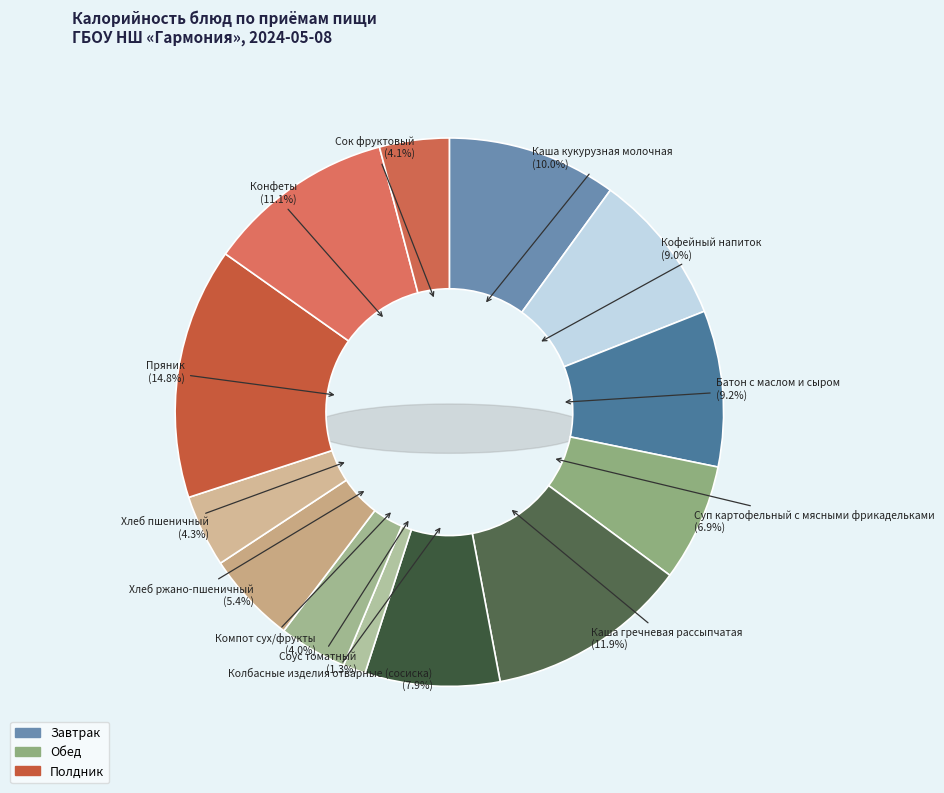

Which slice is the largest?

Пряник